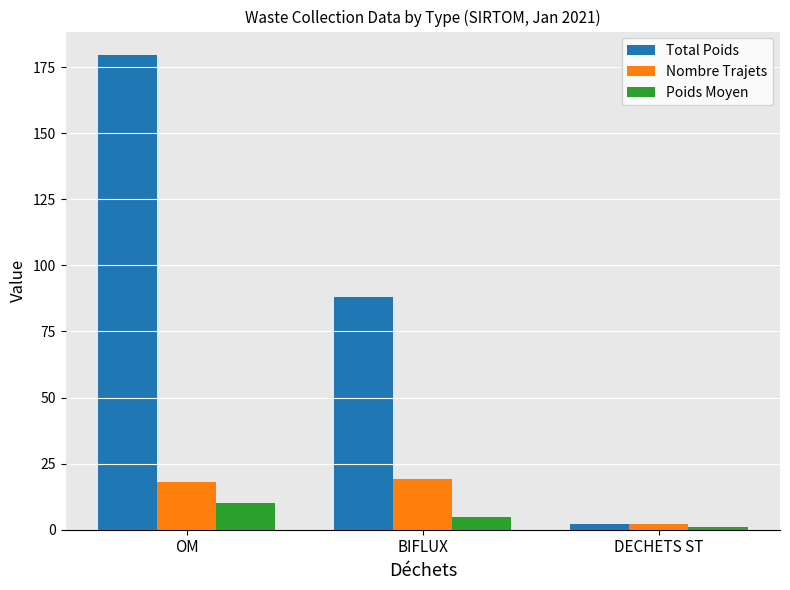

Where does the Poids Moyen series first go above 4?

OM